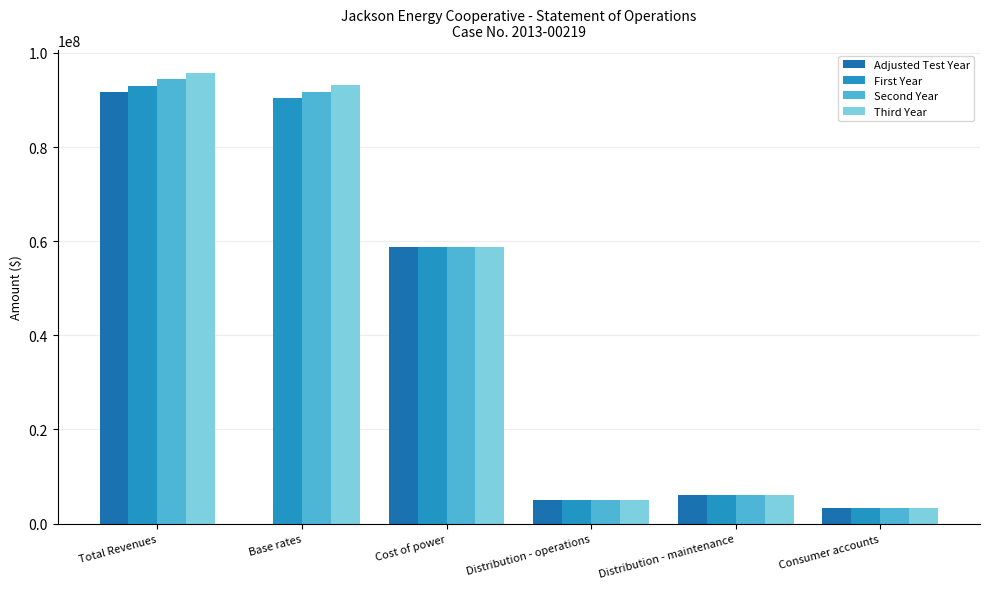

What is the total value across all series at Distribution - maintenance?

24073948.0